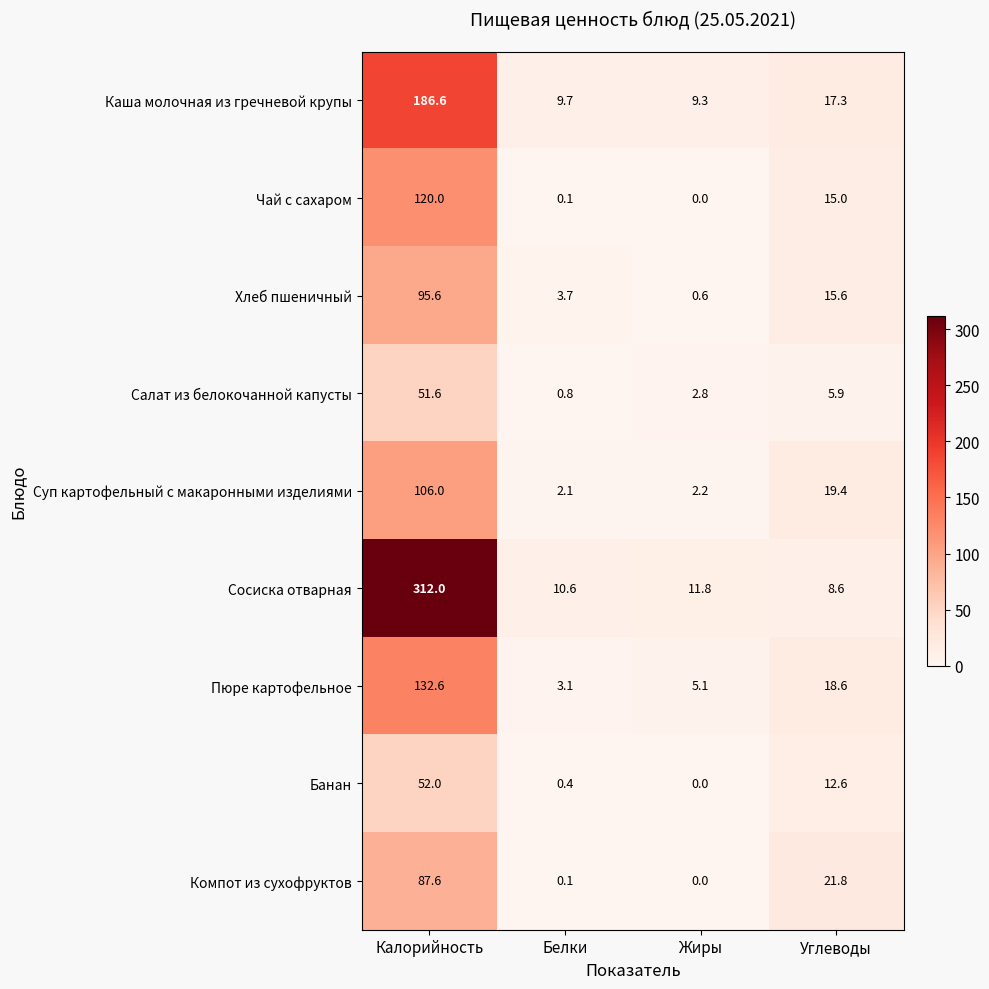

What is the highest value of the Салат из белокочанной капусты series?

51.6